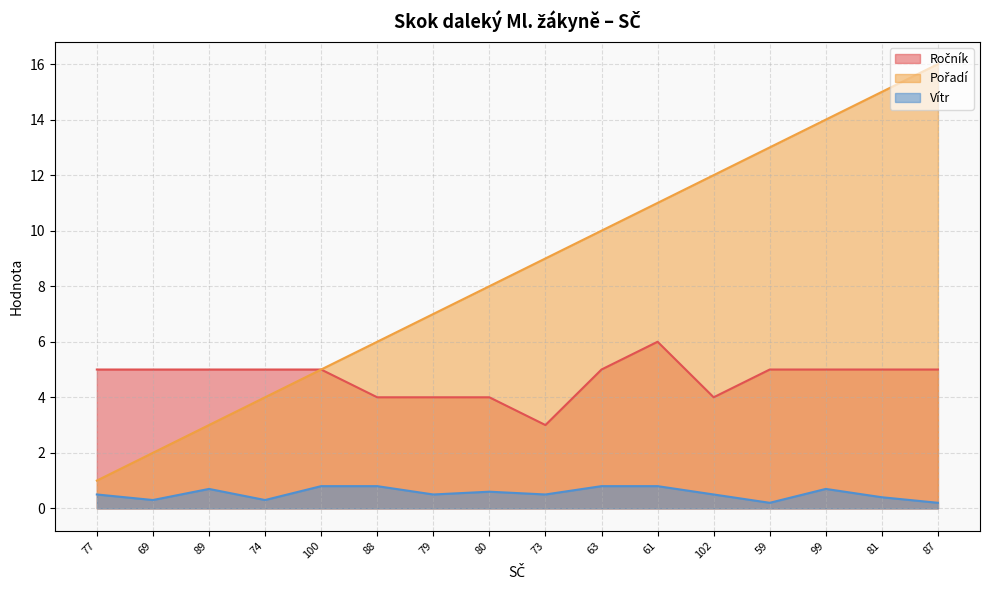

True or false: Vítr and Pořadí cross at least once.

False